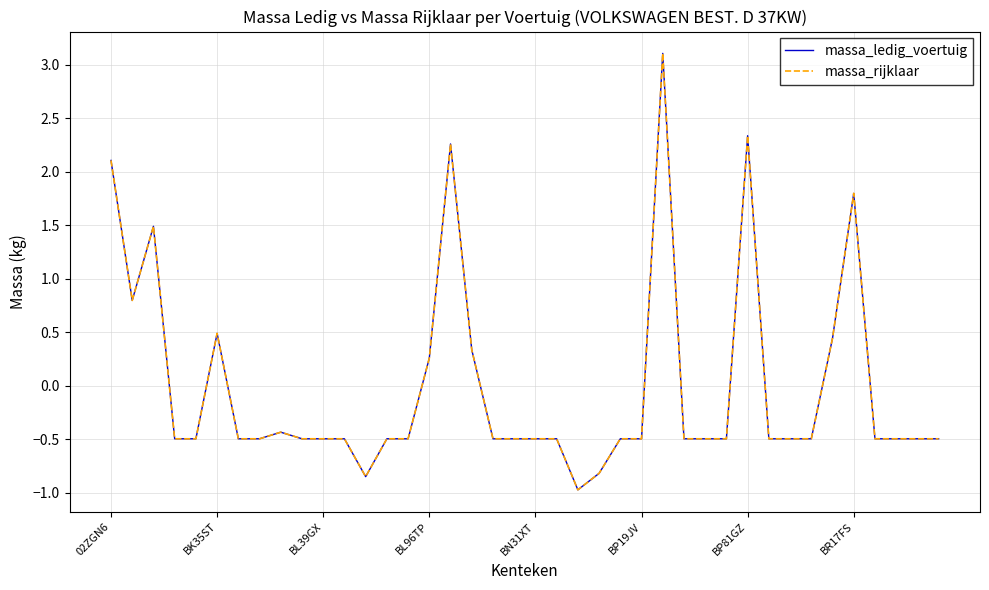

Does the chart display data point markers on the line(s)?

No